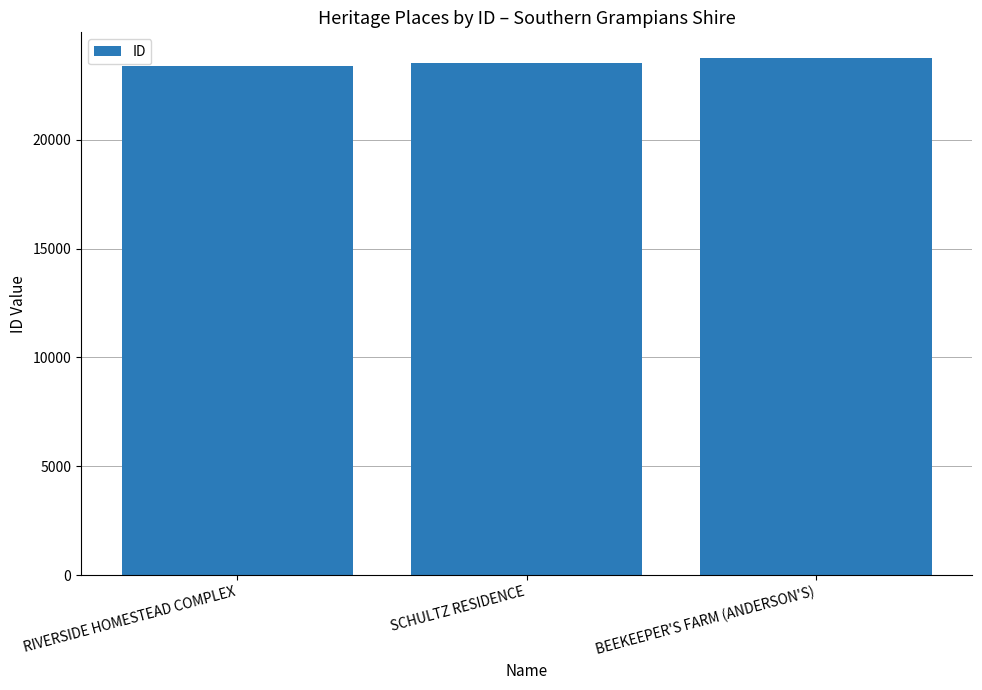

Approximately how many times larger is the value at BEEKEEPER'S FARM (ANDERSON'S) compared to SCHULTZ RESIDENCE?

1.0